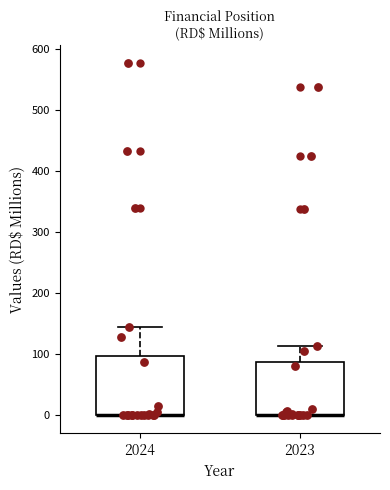

Where is the lower edge of the box at x = 2024 on the y-axis? The values are not printed on the chart, so give them approximately, as read against the axis.

0